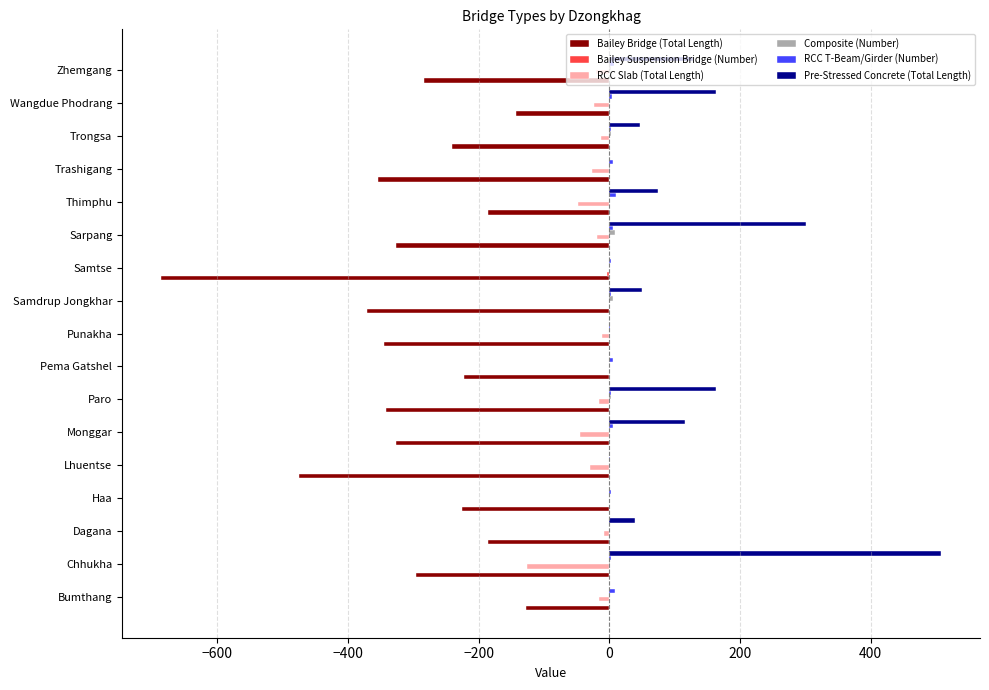

The value of RCC Slab (Total Length) at Samdrup Jongkhar is 0.0. True or false?

True